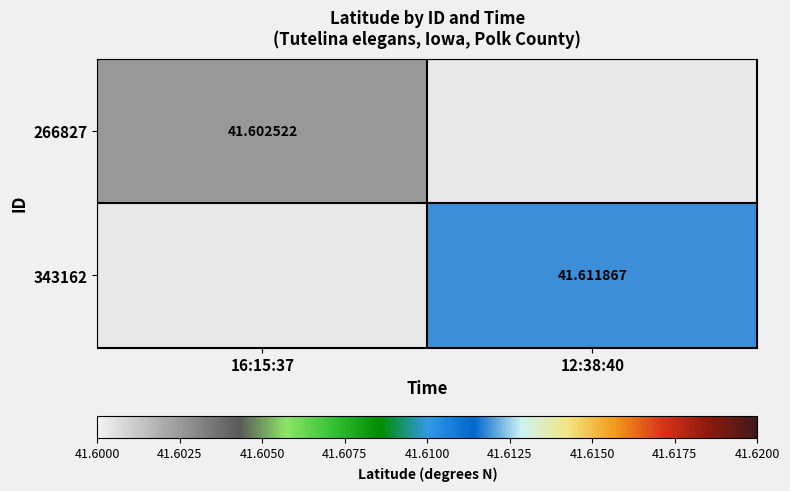

Is the value of 343162 at 12:38:40 greater than the value of 266827 at 16:15:37?

Yes